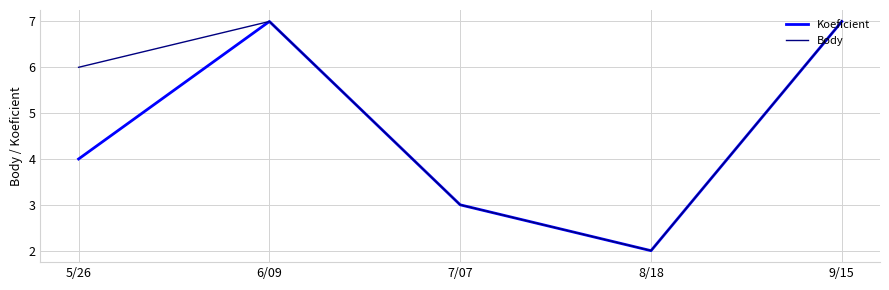

What position from the right is 5/26?

5